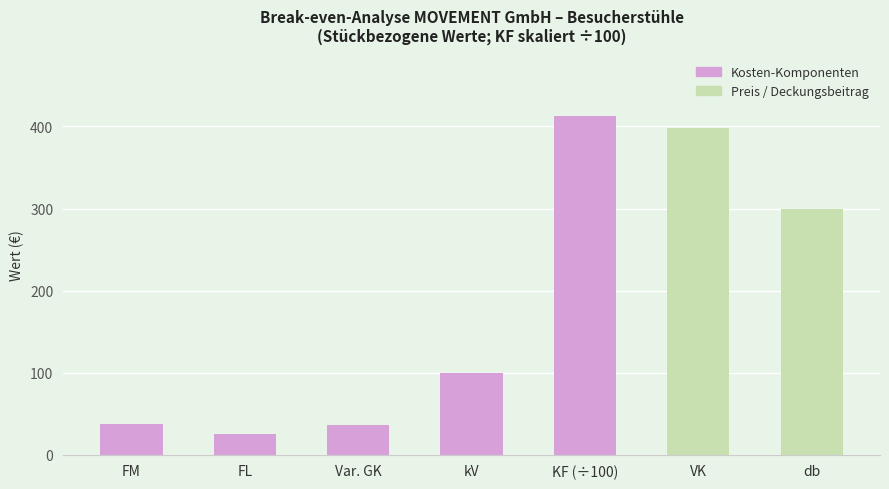

What is the difference between the second highest and minimum values?

373.0